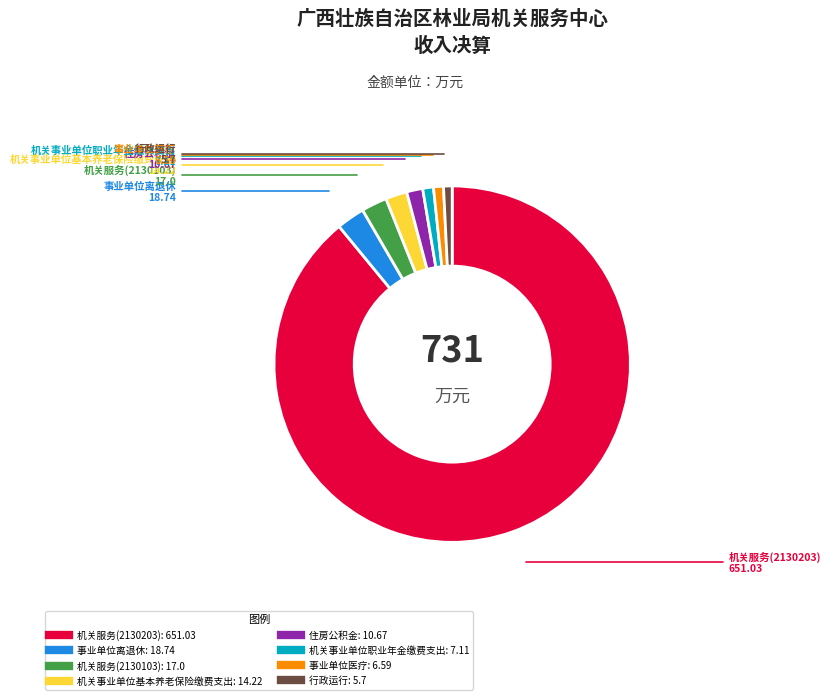

How many segments does this pie chart have?

8